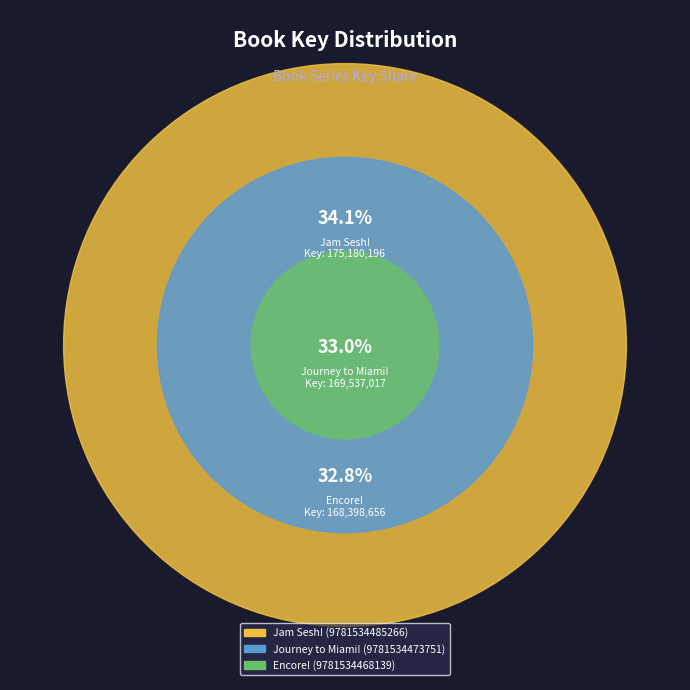

Does Journey to Miami! (9781534473751) represent more than half of the total?

No